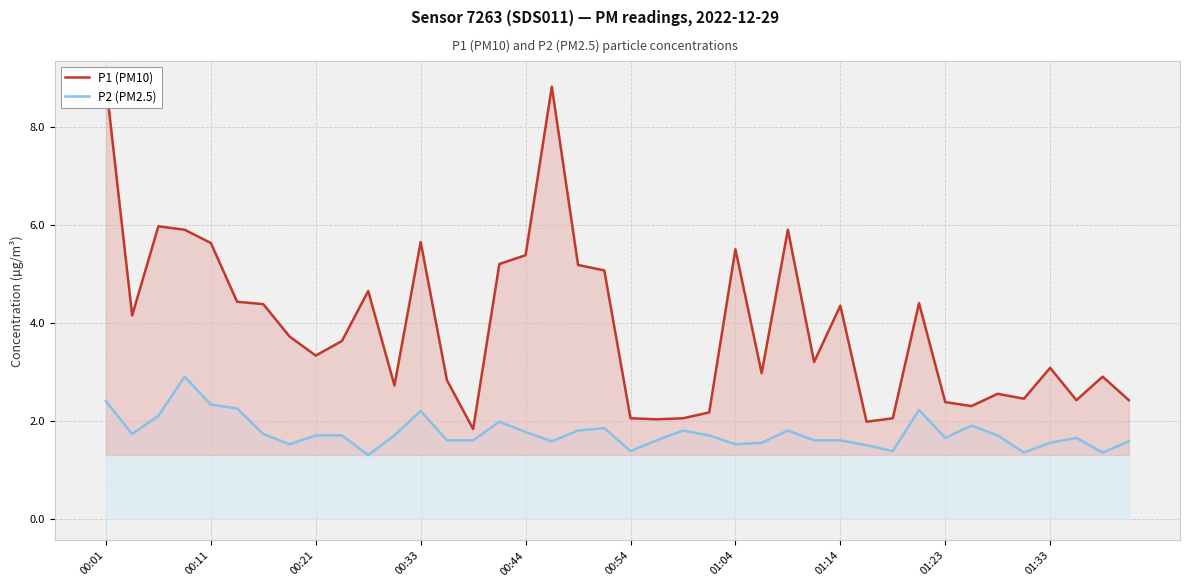

True or false: P2 (PM2.5) and P1 (PM10) intersect in this chart.

False